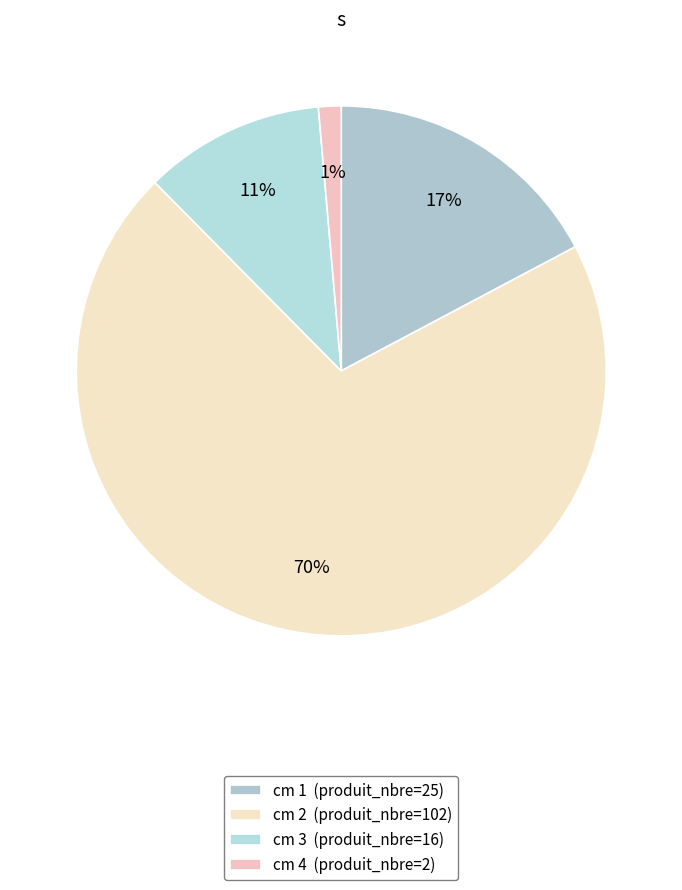

What is the majority slice?

cm 2 (produit_nbre=102)